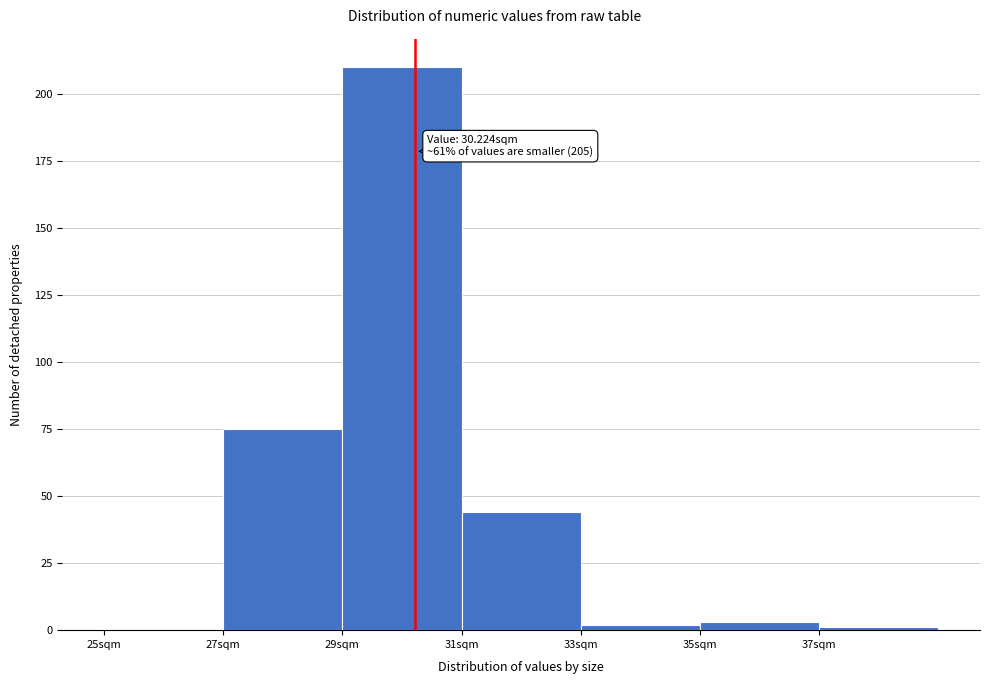

Over which range of the x-axis is the bar tallest?

29 to 31